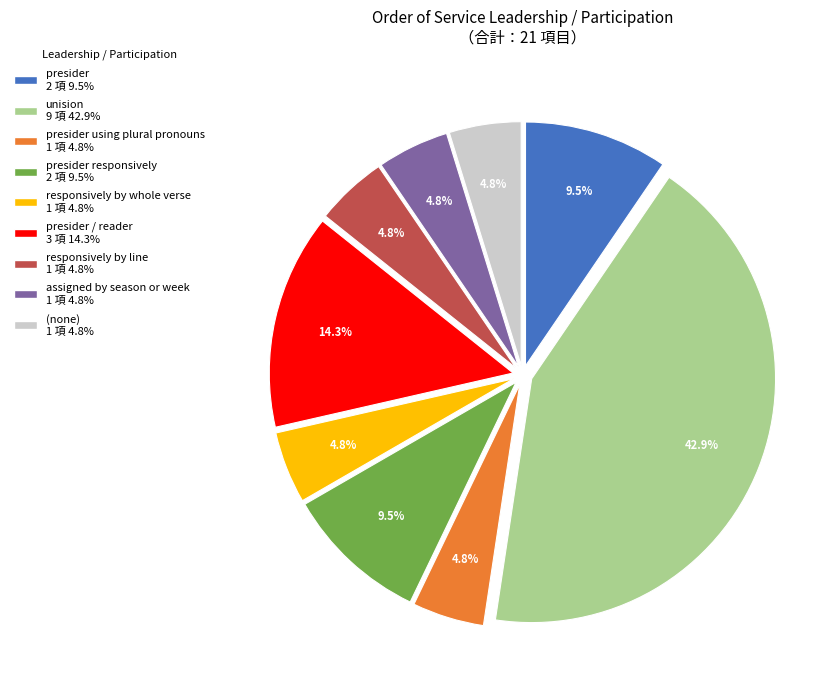

Does any single category account for the majority?

No